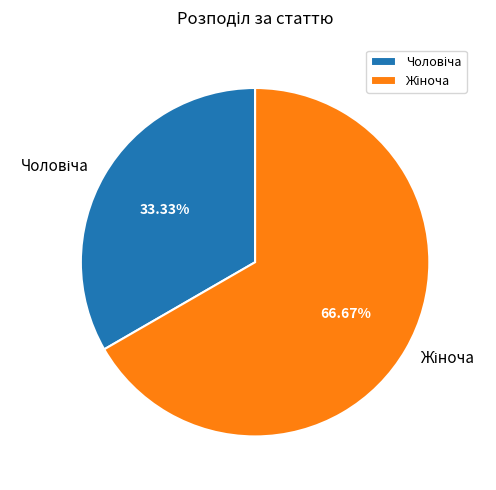

To the nearest percent, what is the average slice percentage?

50%